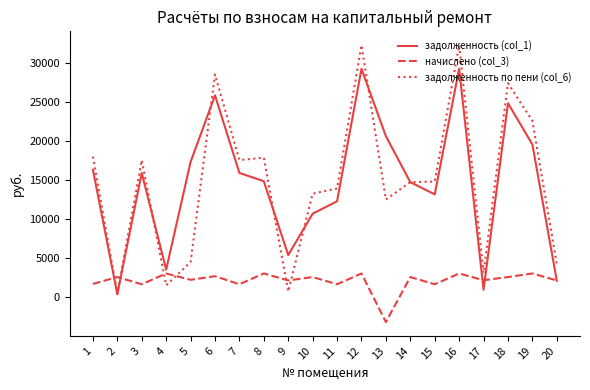

The value of задолженность (col_1) at 3 is 15921.1. True or false?

True